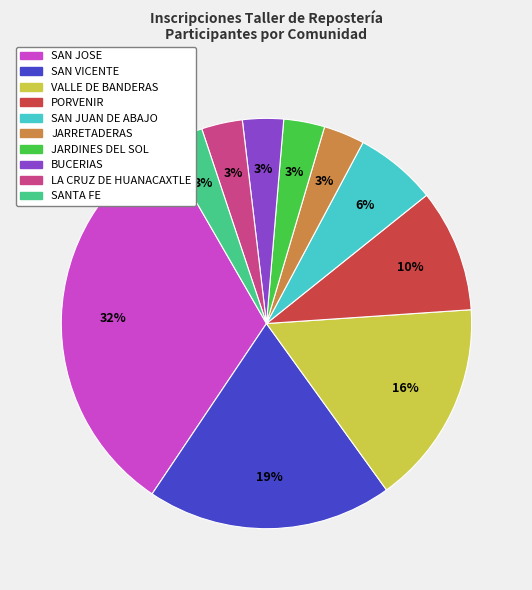

Combined, do LA CRUZ DE HUANACAXTLE and SAN VICENTE account for over 50%?

No